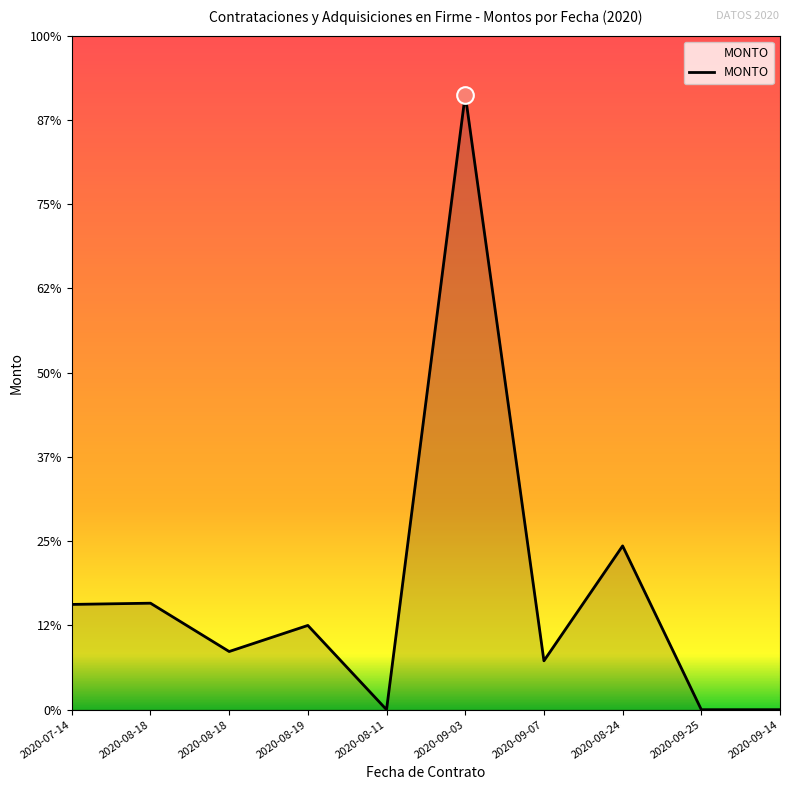

At which category does the chart reach its minimum across all series?

2020-08-11